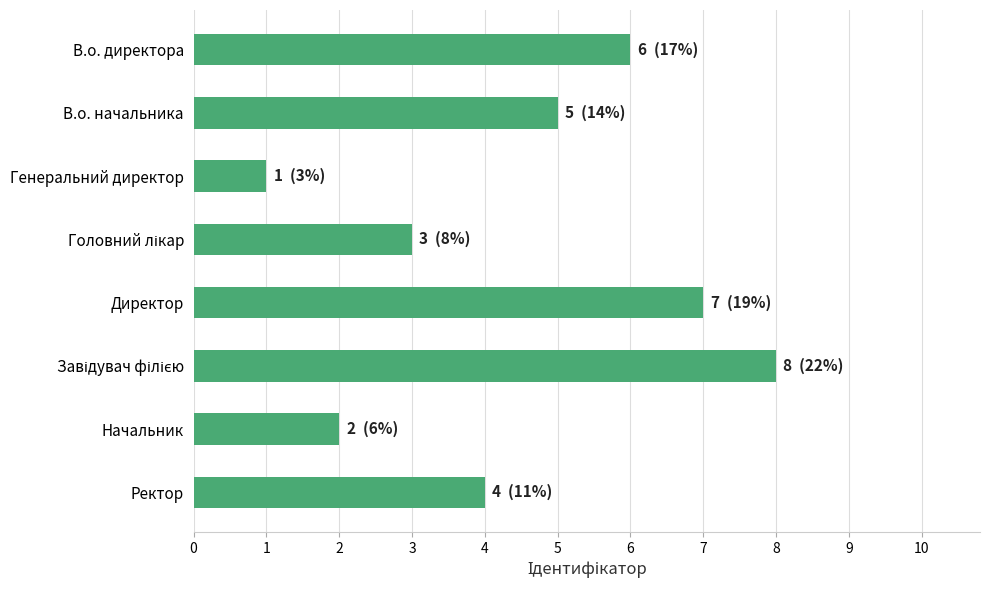

How many values are below 5?

4